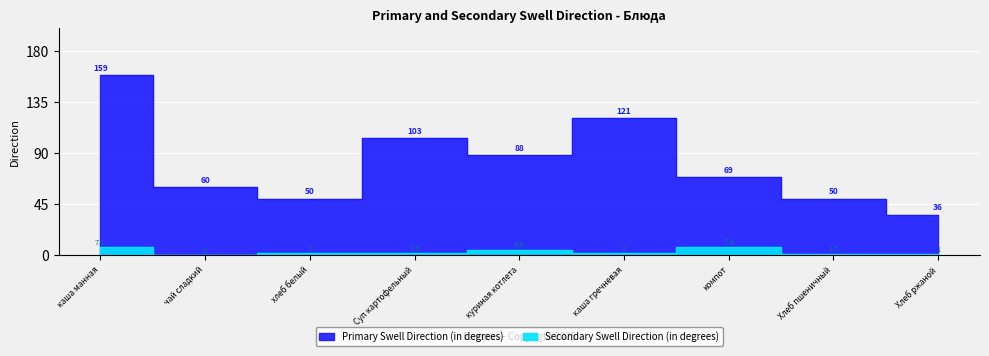

True or false: Primary Swell Direction (in degrees) and Secondary Swell Direction (in degrees) cross at least once.

False